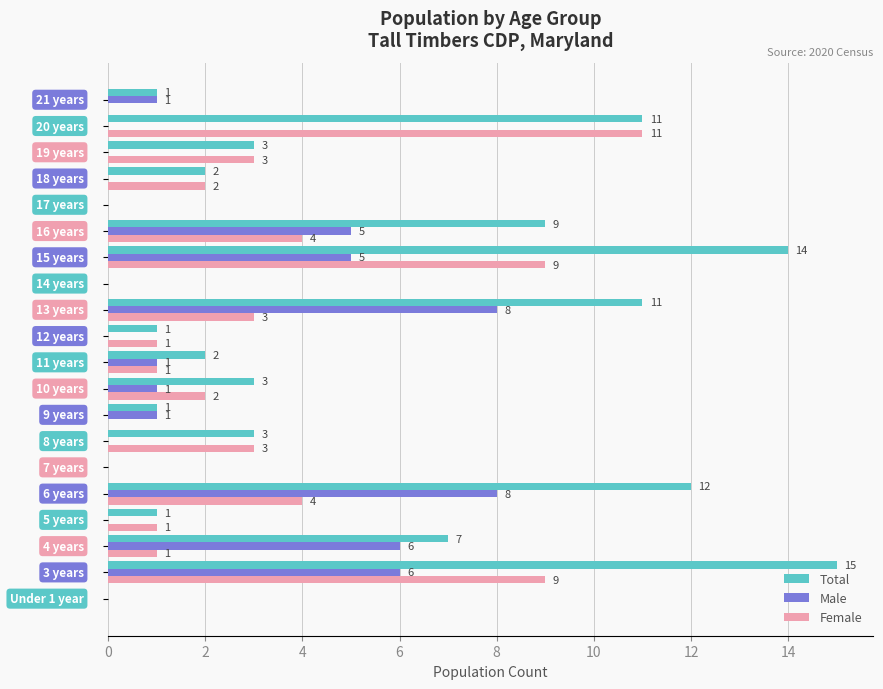

What is the highest value of the Female series?

11